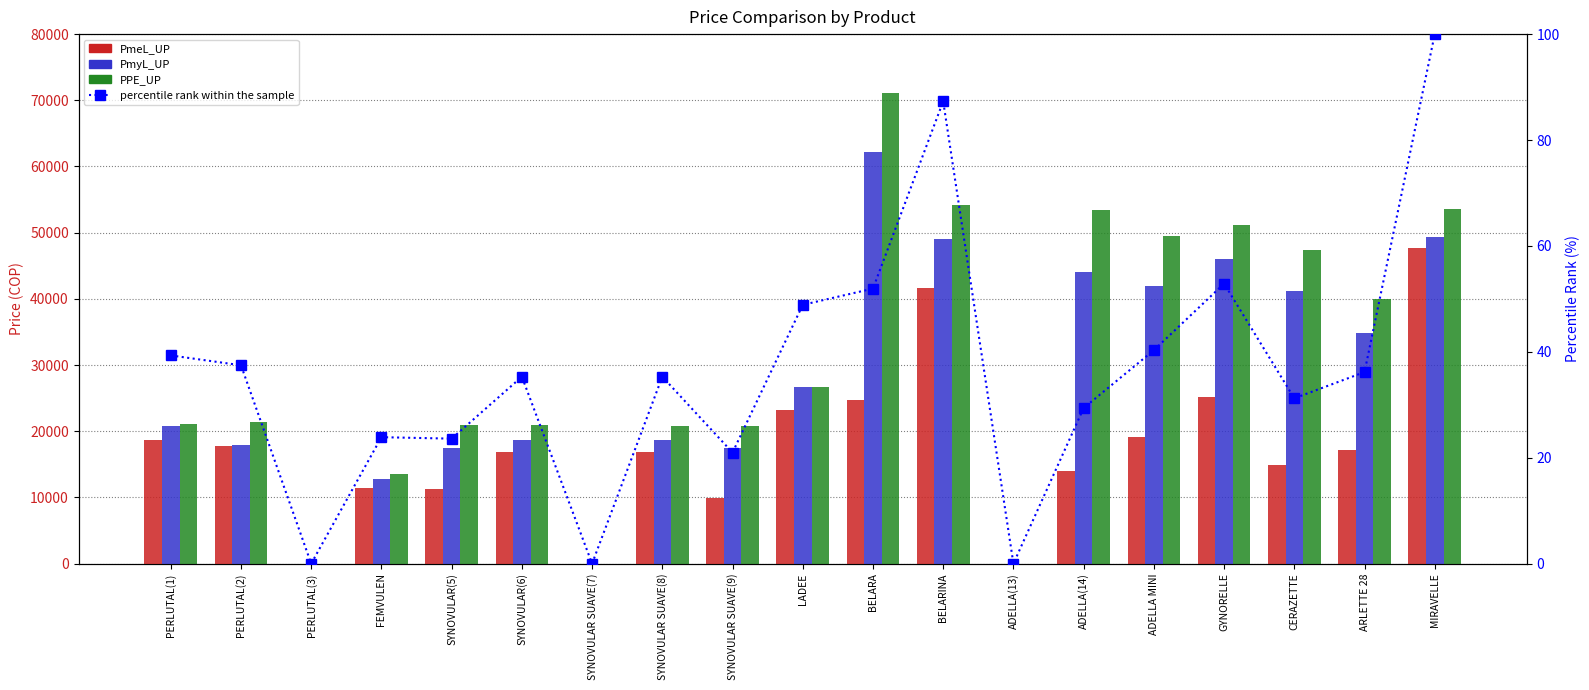

At which label does PPE_UP reach its peak?

BELARA